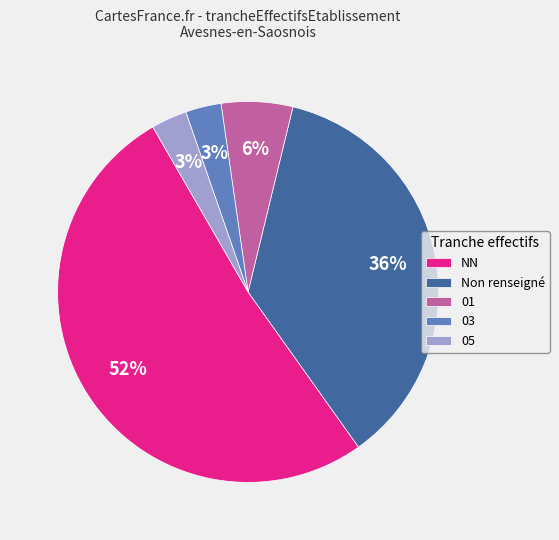

Is the sum of NN and 03 greater than half?

Yes